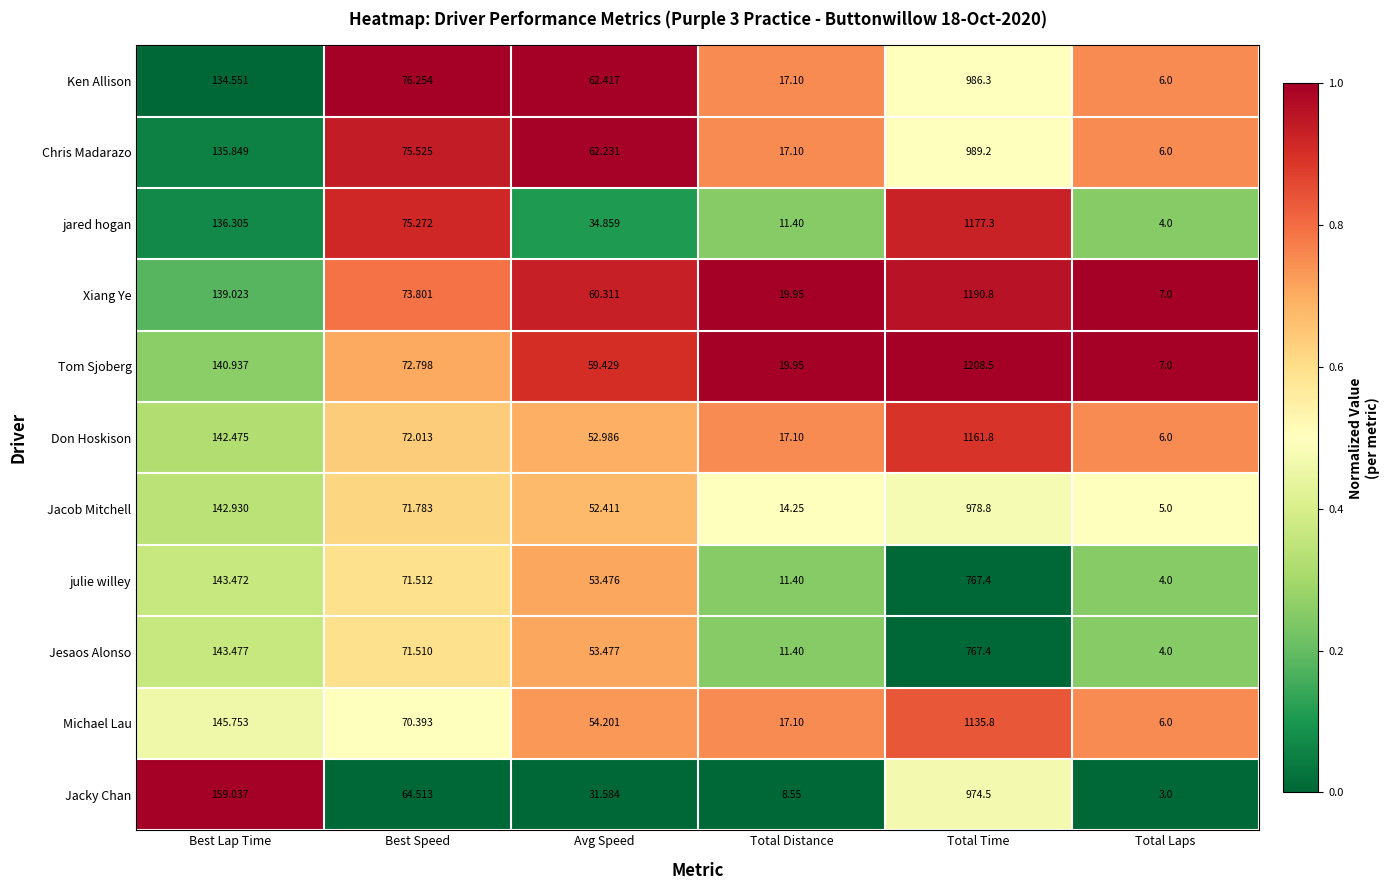

At Best Lap Time, list the series in order from largest to smallest.

Jacky Chan, Michael Lau, Jesaos Alonso, julie willey, Jacob Mitchell, Don Hoskison, Tom Sjoberg, Xiang Ye, jared hogan, Chris Madarazo, Ken Allison